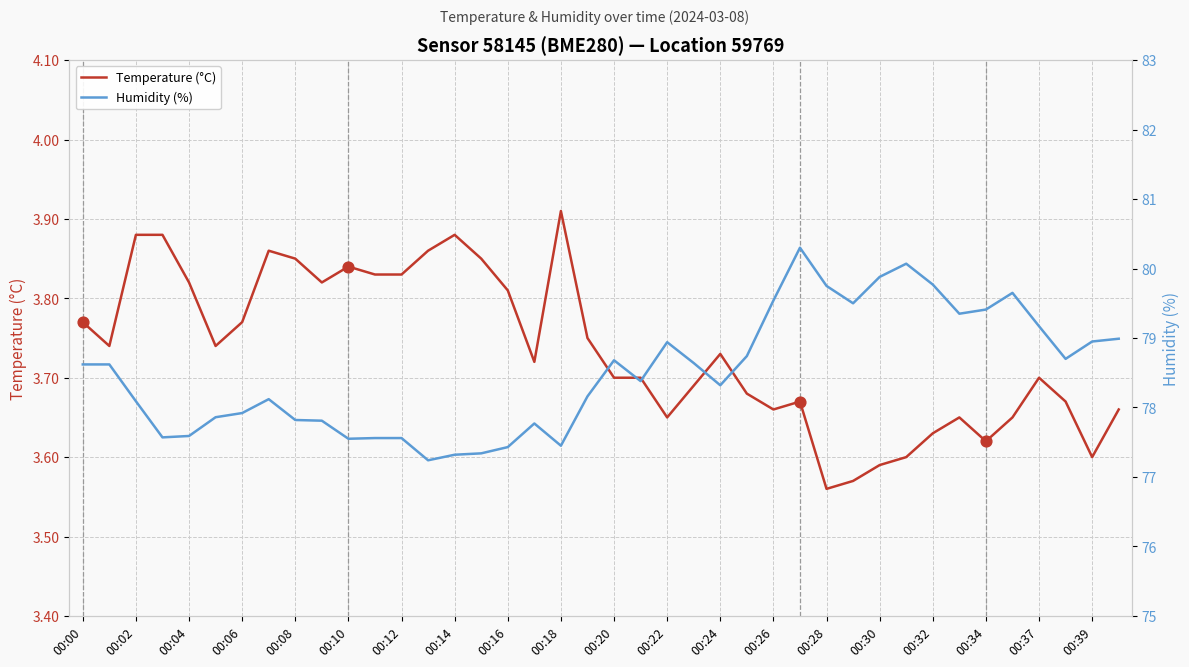

Which category has the highest value in the Temperature (°C) series?

00:18